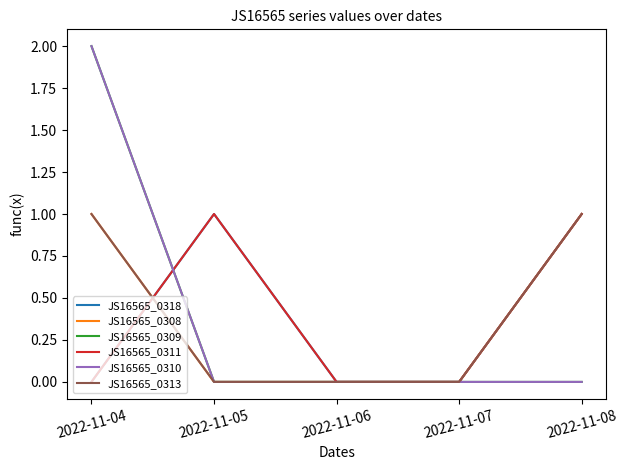

Which series changed the most between 2022-11-07 and 2022-11-08?

JS16565_0318